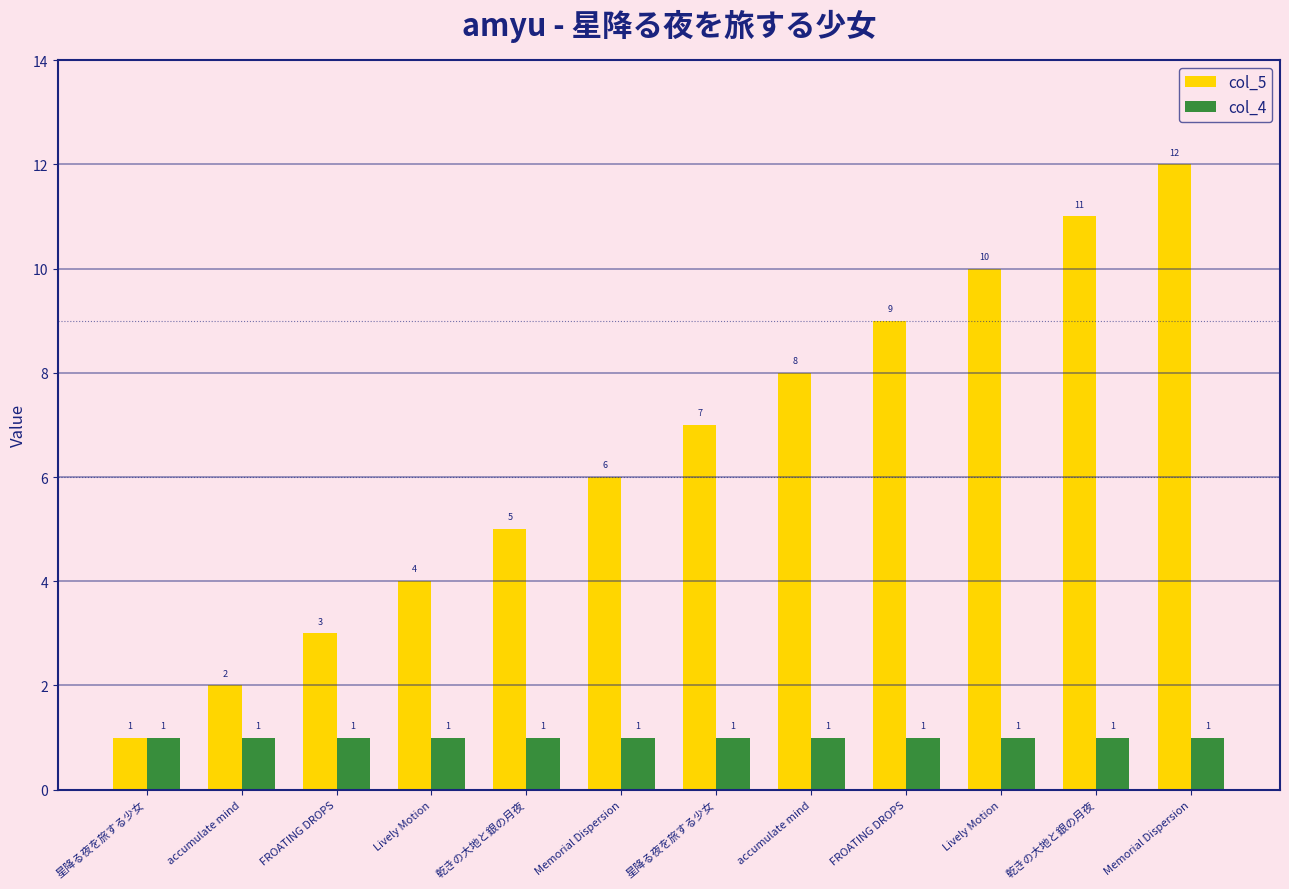

Where is col_4 nearest to the value 1?

星降る夜を旅する少女